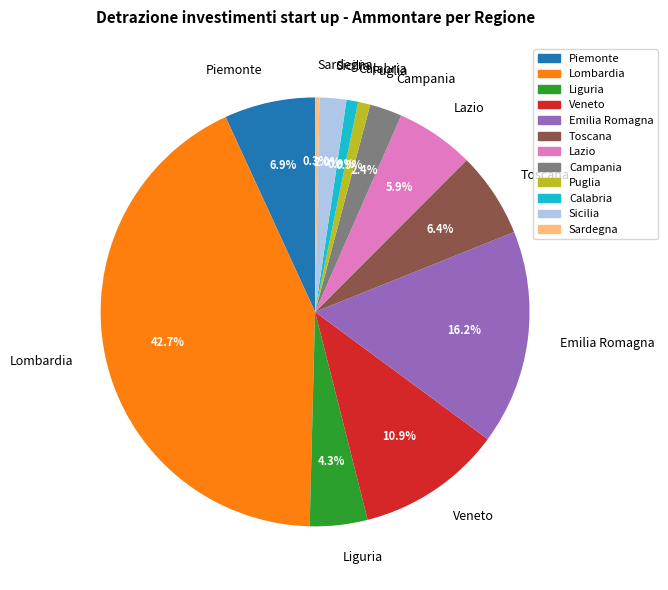

The Puglia slice represents 9% of the pie. True or false?

False